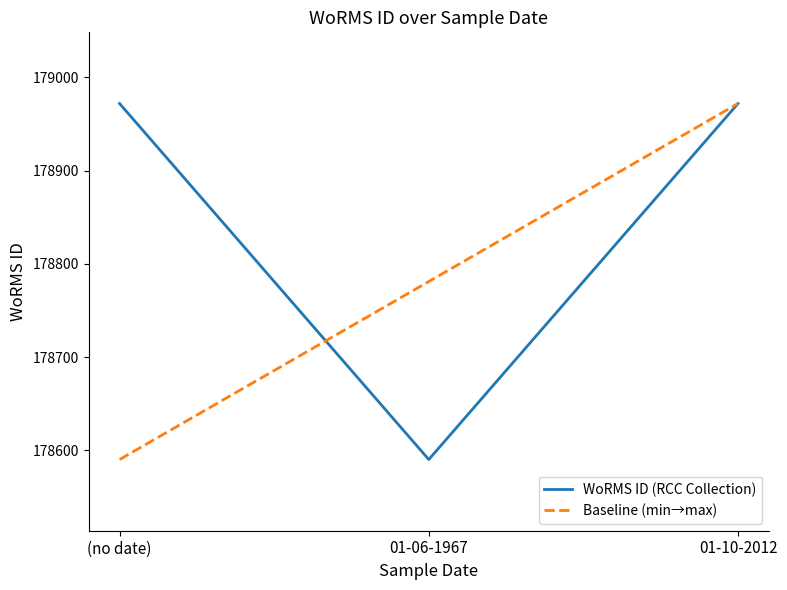

Reading left to right, what are all the values shown in this chart?

(no date)=178972	01-10-2012=178972	01-06-1967=178590